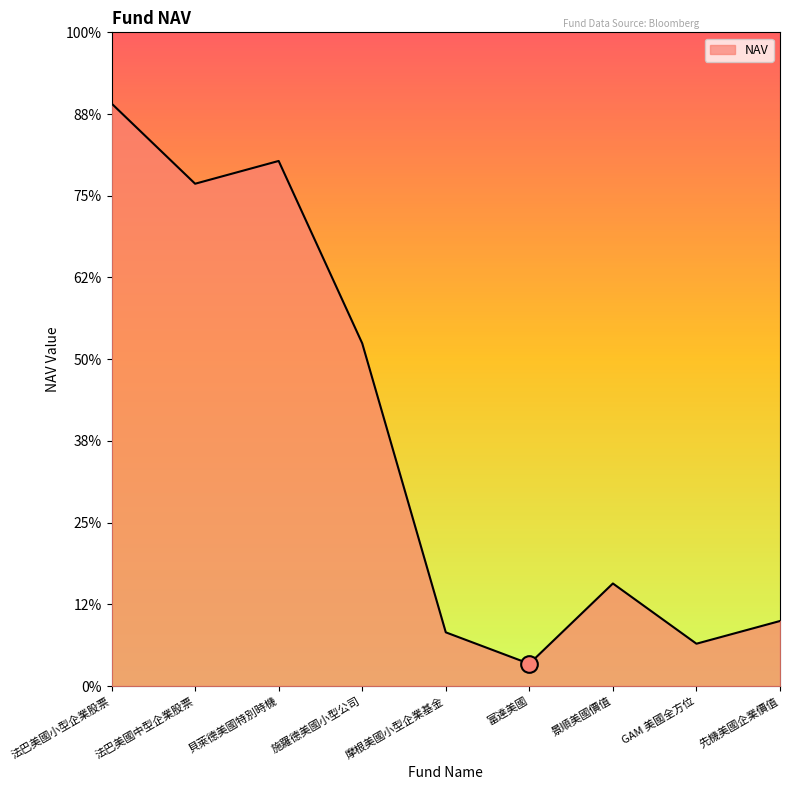

At which label does the data first exceed 62?

法巴美國小型企業股票